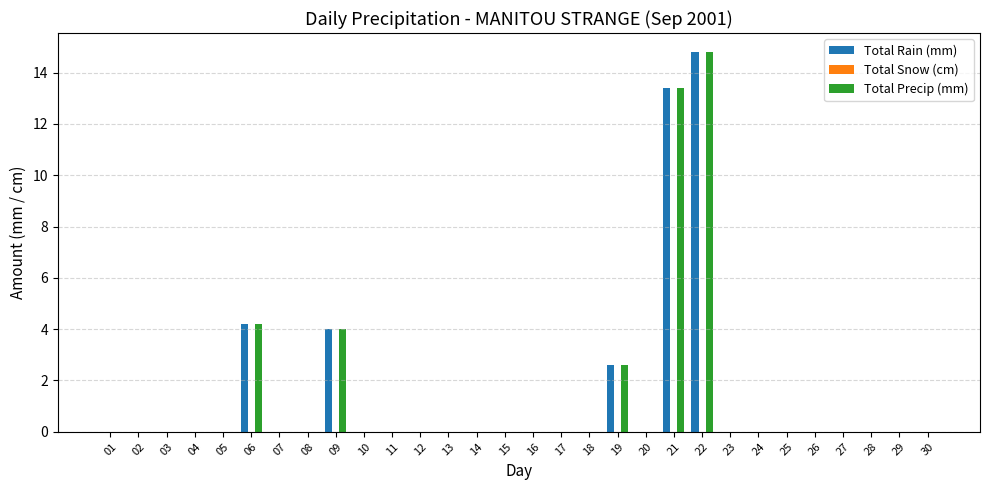

What is the maximum value shown in the chart?

14.8